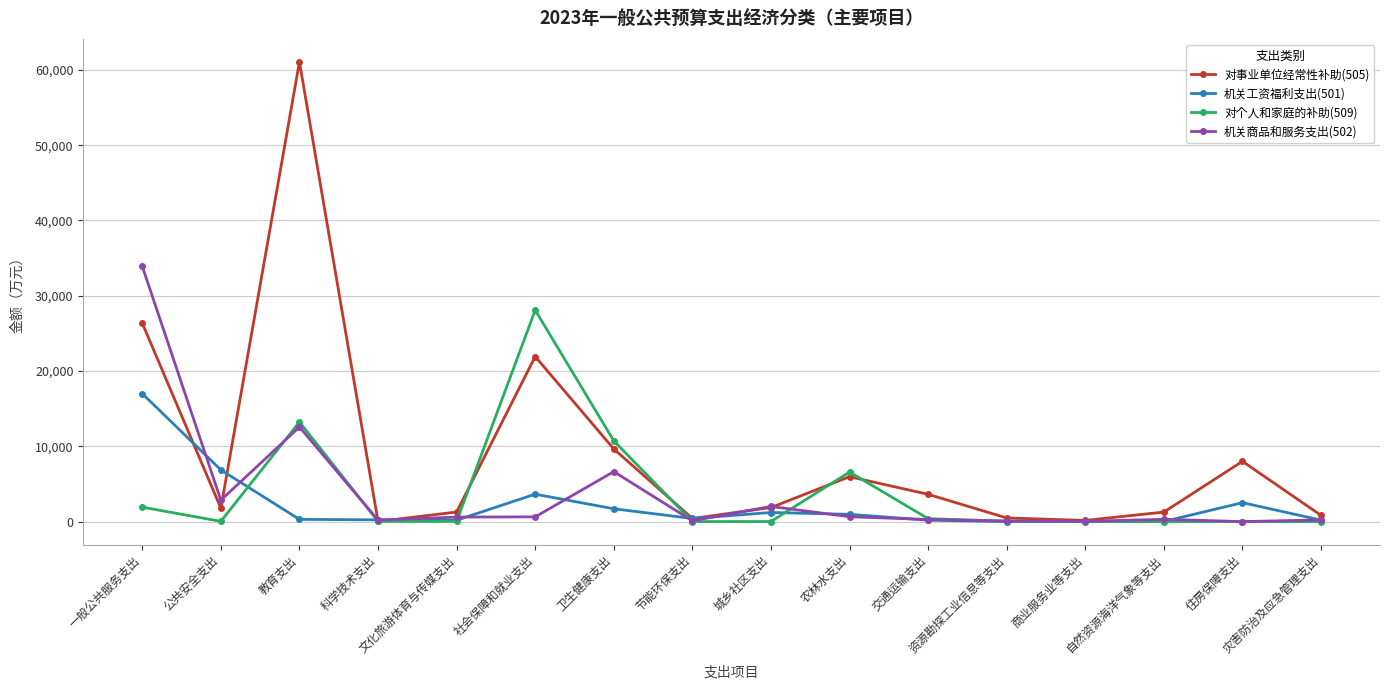

What is the difference between the 对事业单位经常性补助(505) values at 住房保障支出 and 资源勘探工业信息等支出?

7524